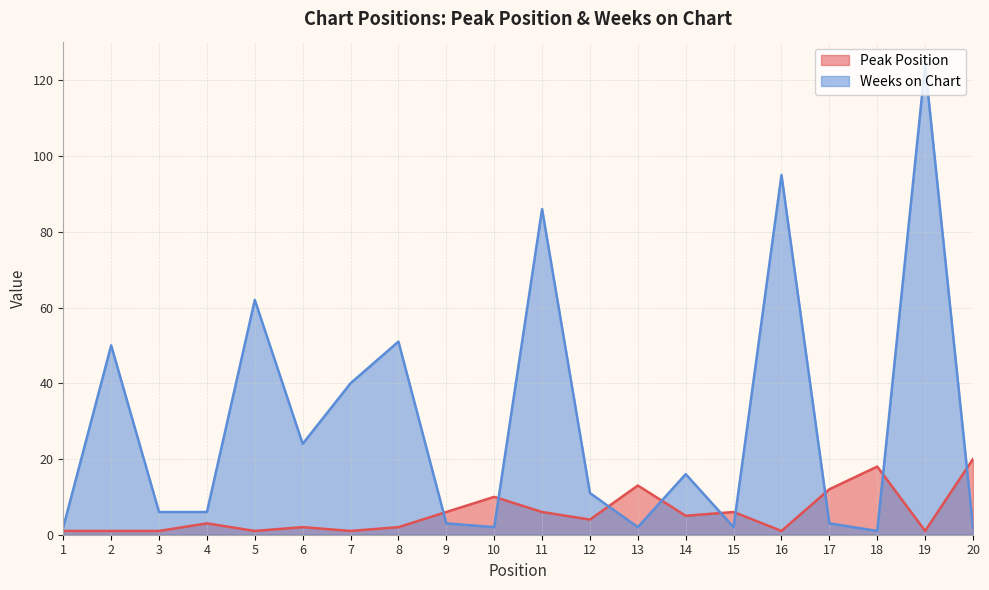

What is the minimum value for Peak Position?

1